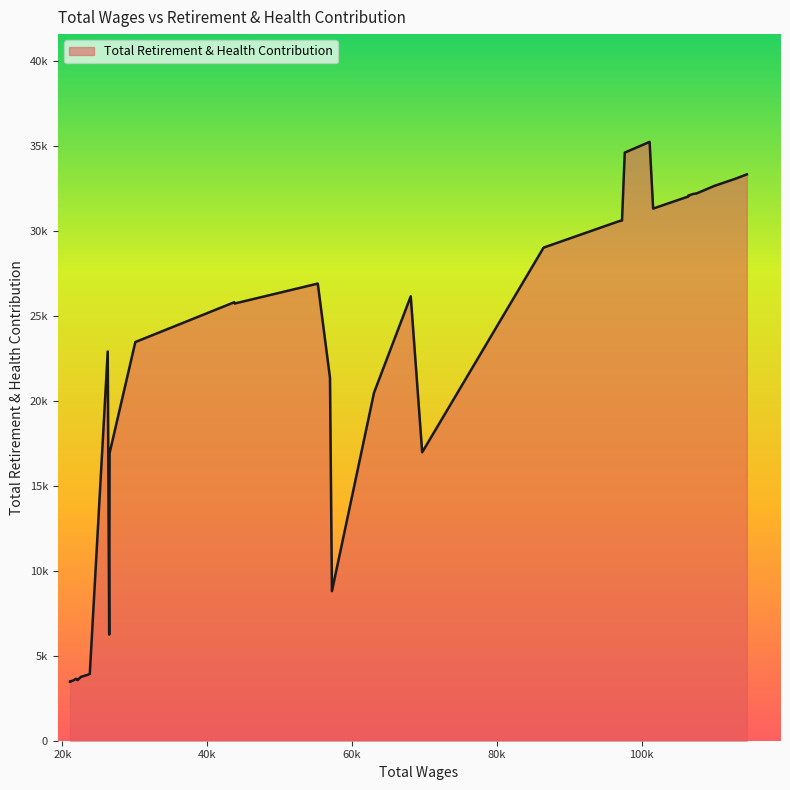

Which category has the lowest value across all series?

21089.0